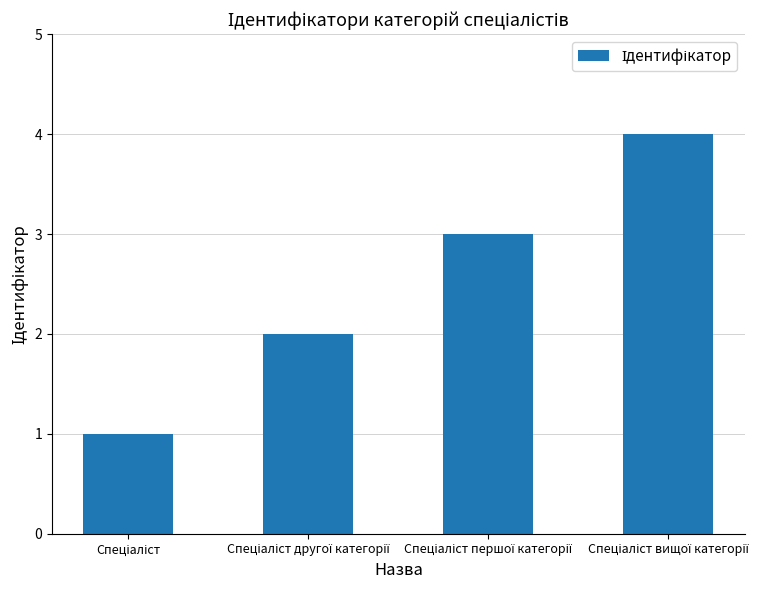

Reading left to right, list all the values displayed in this chart.

1	2	3	4